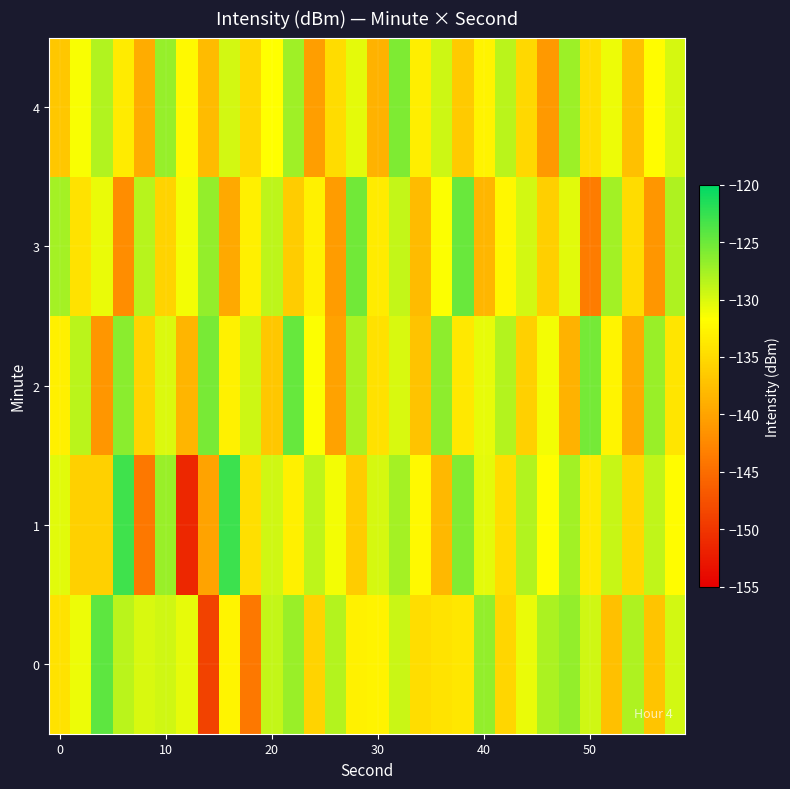

Count the number of categories in the chart.

30